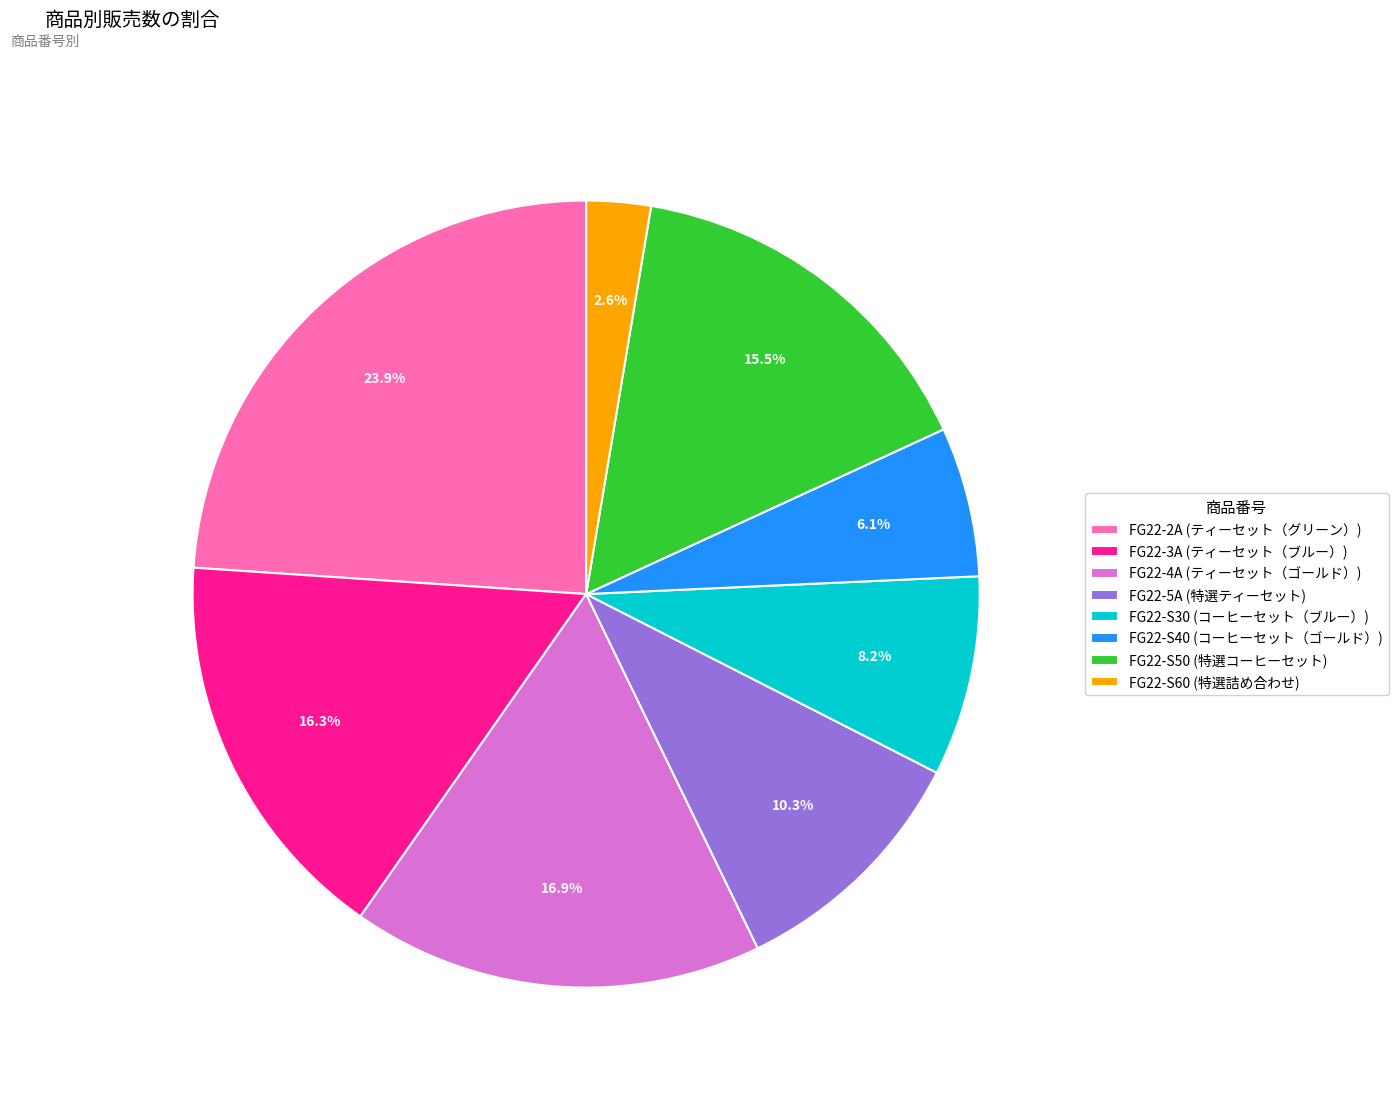

Count the number of slices in the pie.

8